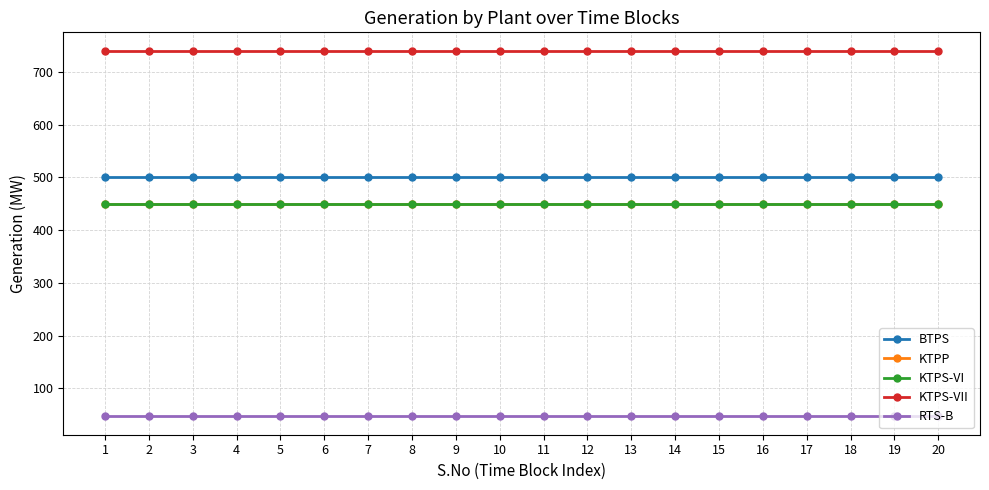

How many data points does each series have?

20